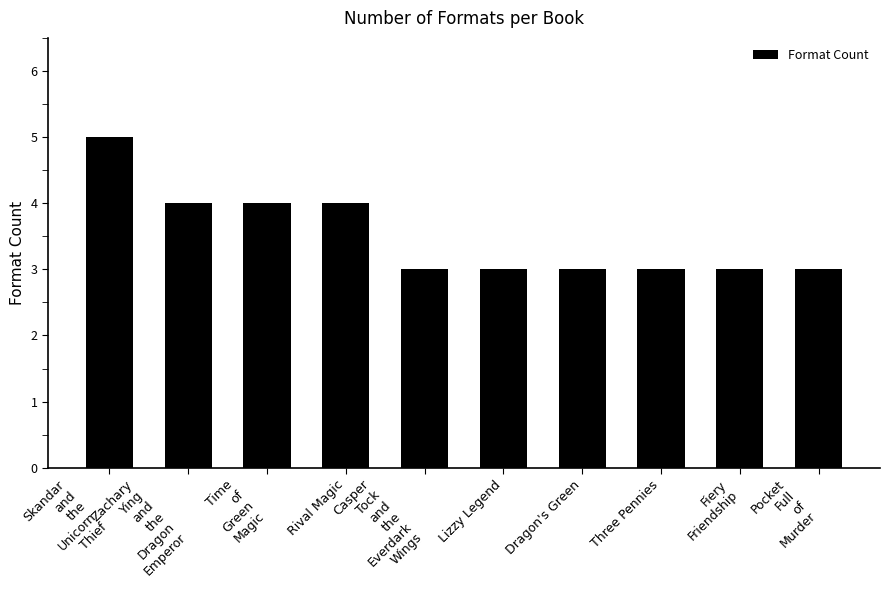

What is the ratio of the value at Pocket
Full
of
Murder to the value at Skandar
and
the
Unicorn
Thief?

0.6